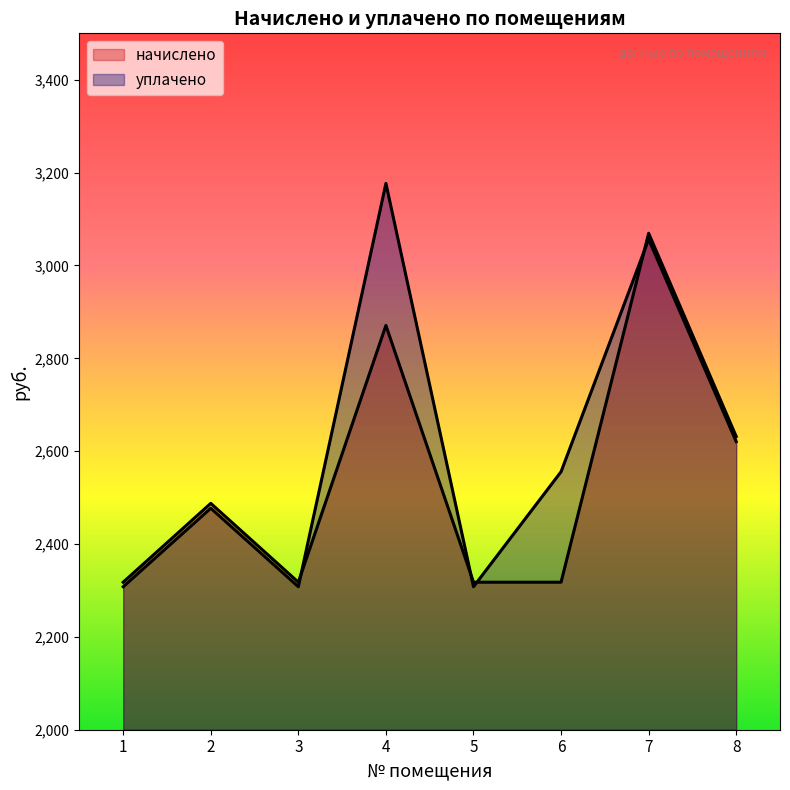

Count the number of data series in this chart.

2